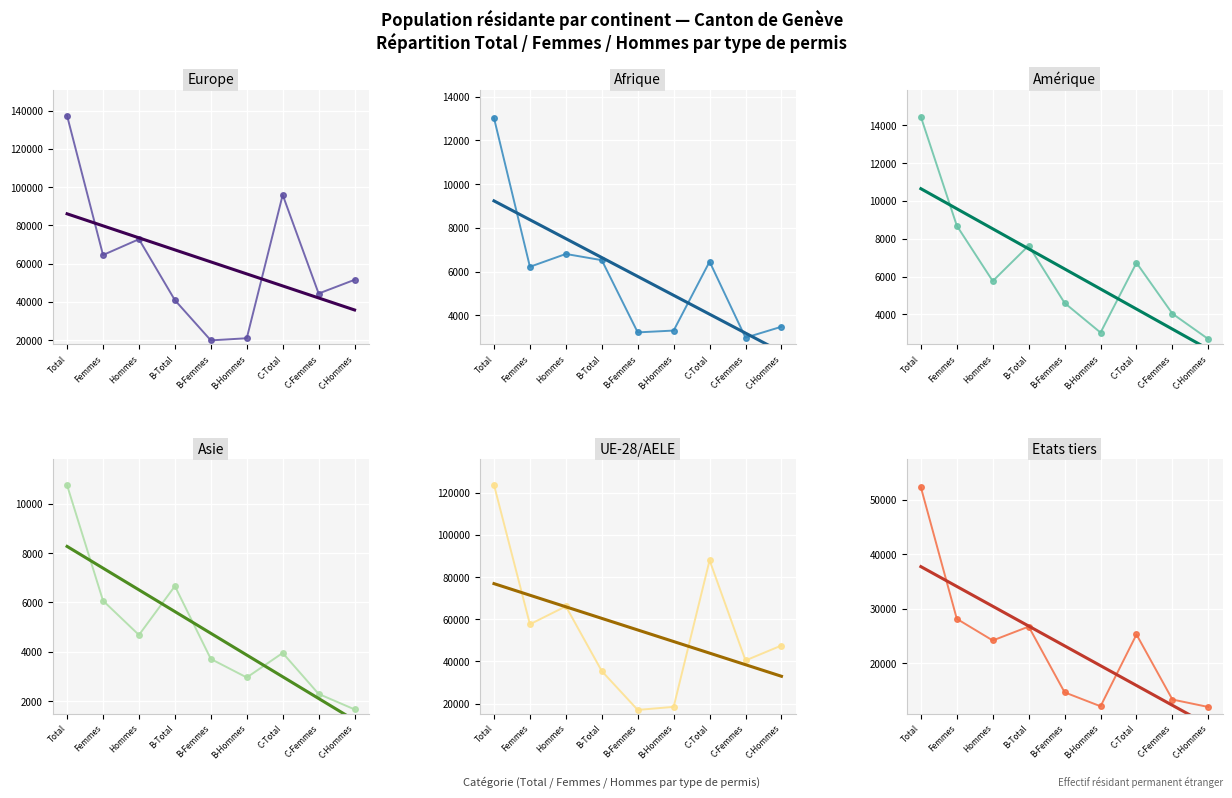

What value does the Amérique series have at C-Femmes, to the nearest 10?

4040